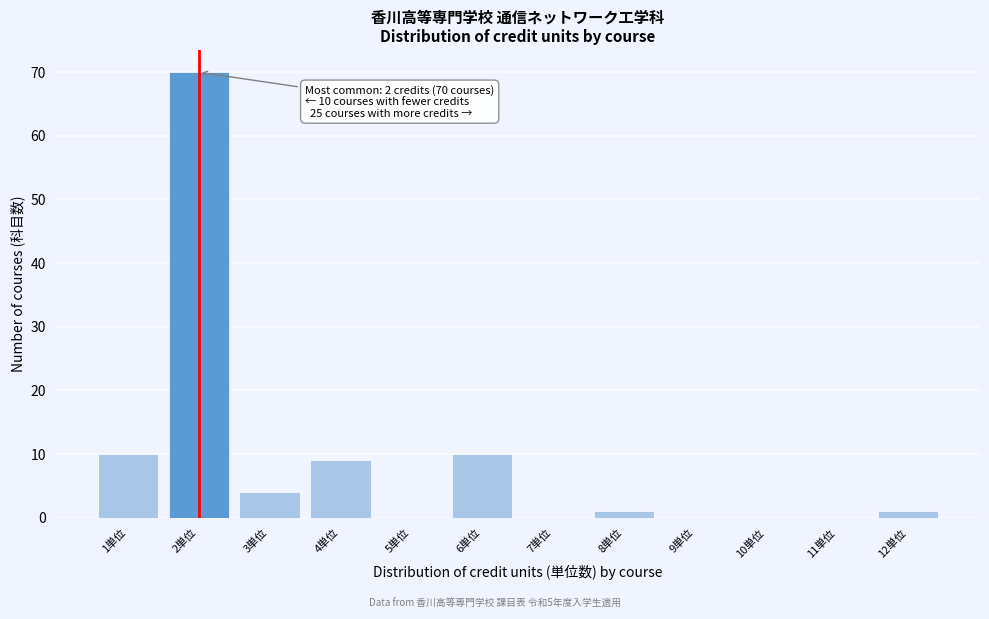

Over which range of the x-axis is the bar tallest?

1.5 to 2.5